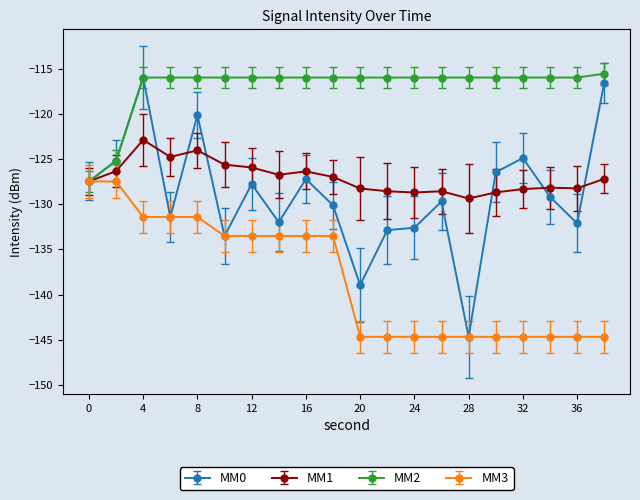

Which series has the largest range (max minus min)?

MM0